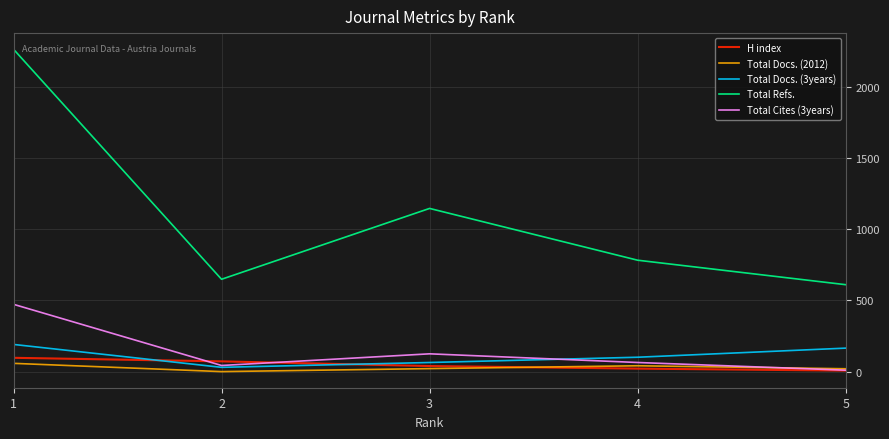

The value of Total Refs. at 2 is 649. True or false?

True